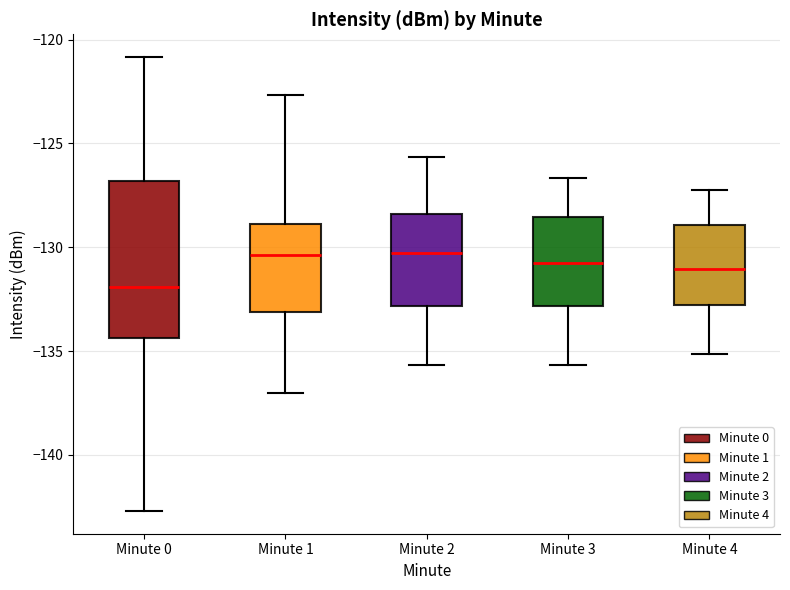

Reading left to right, transcribe this box plot: for each box, give where its median line is, the range the box spans, and where its two whiskers end, as read against the y-axis. The values are not printed on the chart, so give them approximately, as read against the axis.

Minute 0: median -132.0, box -134.5 to -127.0, whiskers -142.5 to -121.0
Minute 1: median -130.5, box -133.0 to -129.0, whiskers -137.0 to -122.5
Minute 2: median -130.5, box -133.0 to -128.5, whiskers -135.5 to -125.5
Minute 3: median -131.0, box -133.0 to -128.5, whiskers -135.5 to -126.5
Minute 4: median -131.0, box -133.0 to -129.0, whiskers -135.0 to -127.0